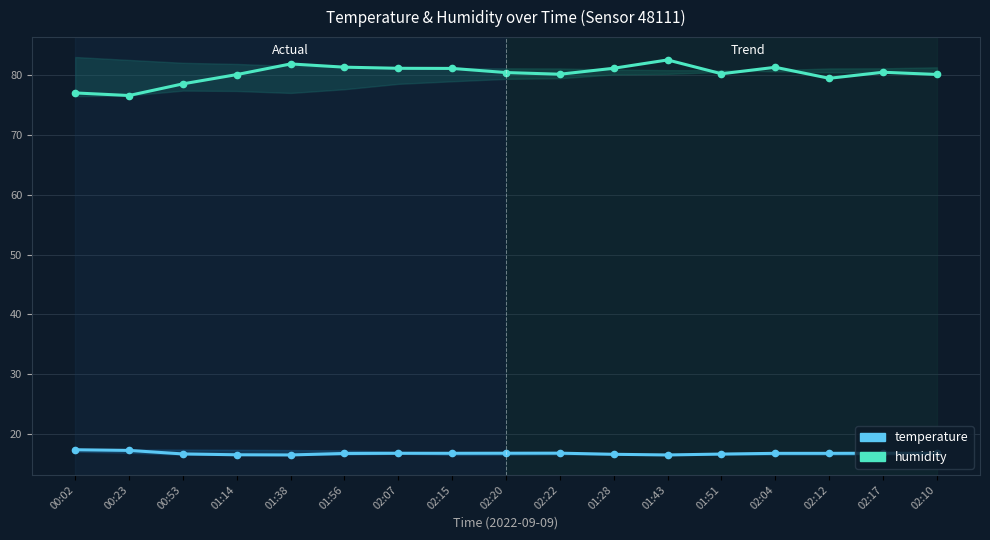

Which label corresponds to the largest value in the chart?

01:43